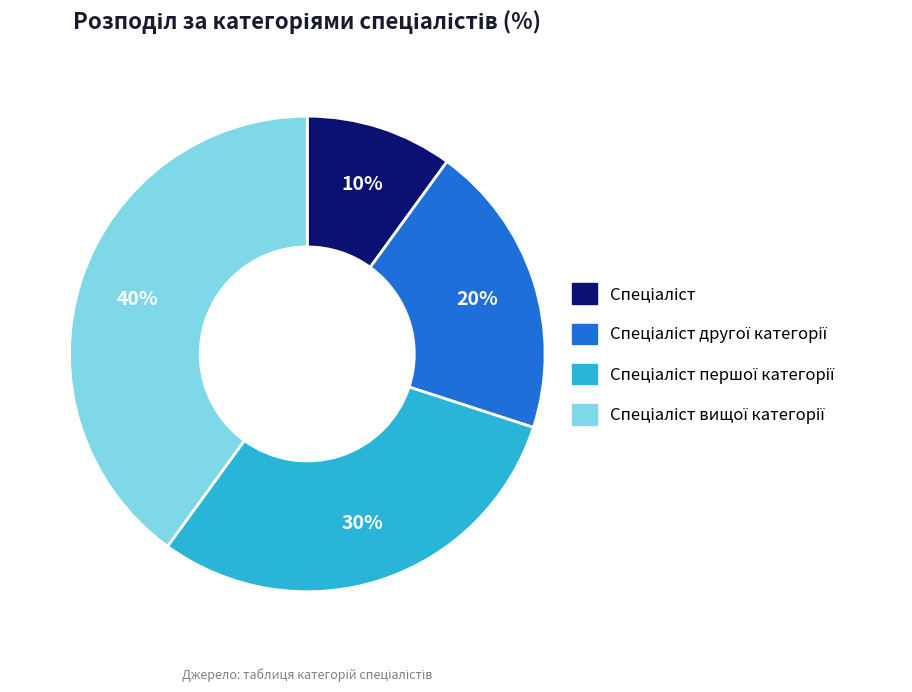

Does any single category account for the majority?

No